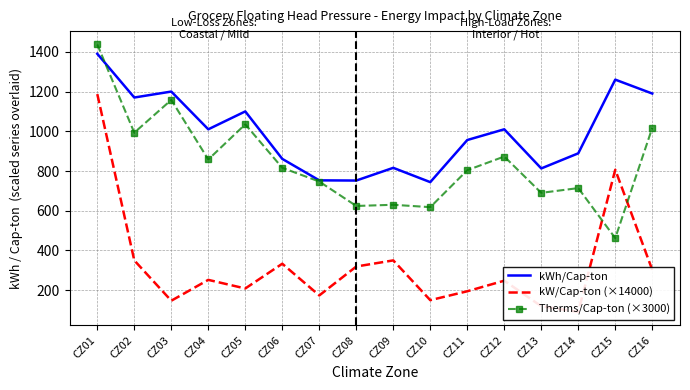

The value of Therms/Cap-ton (×3000) at CZ05 is 1688.2. True or false?

False